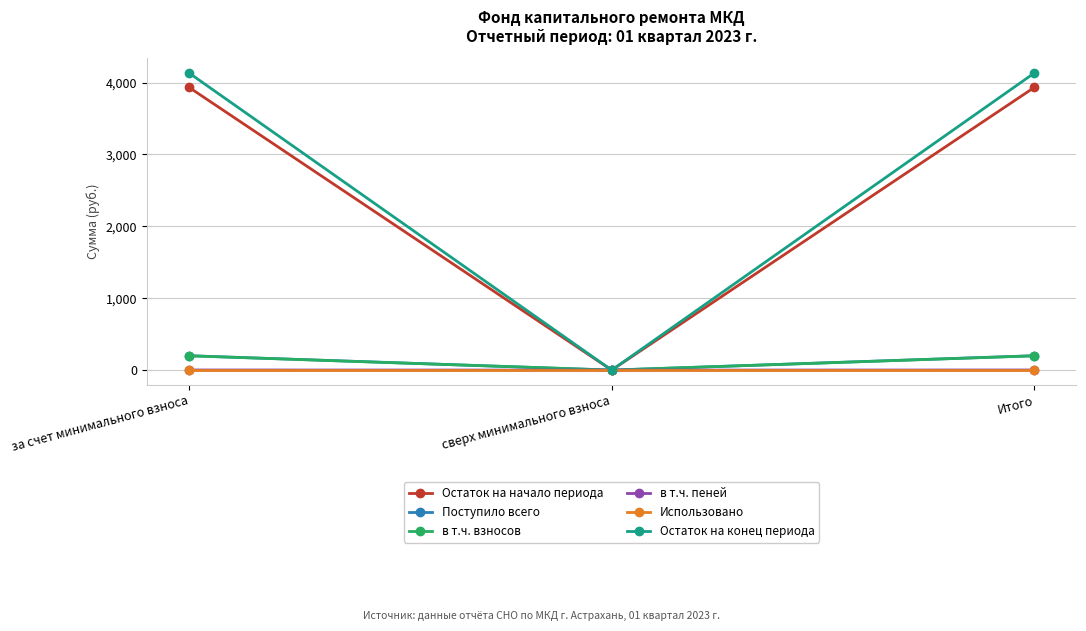

What are all the series names shown in the legend?

Остаток на начало периода, Поступило всего, в т.ч. взносов, в т.ч. пеней, Использовано, Остаток на конец периода